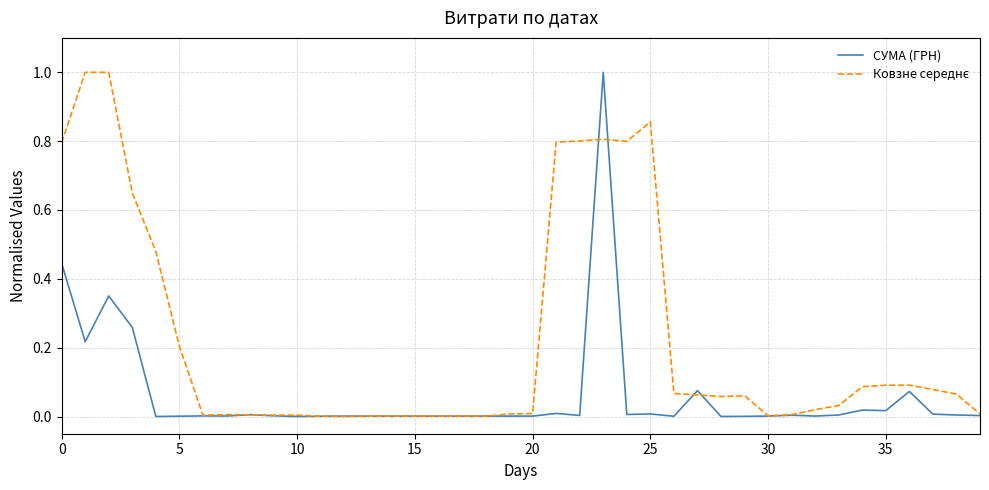

True or false: СУМА (ГРН) has more than 2 interior local peaks.

True